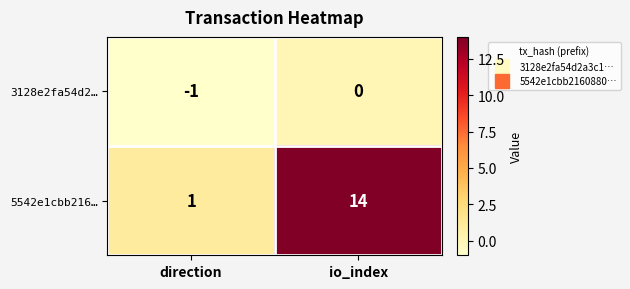

Is it true that 5542e1cbb216… equals 14 at io_index?

True